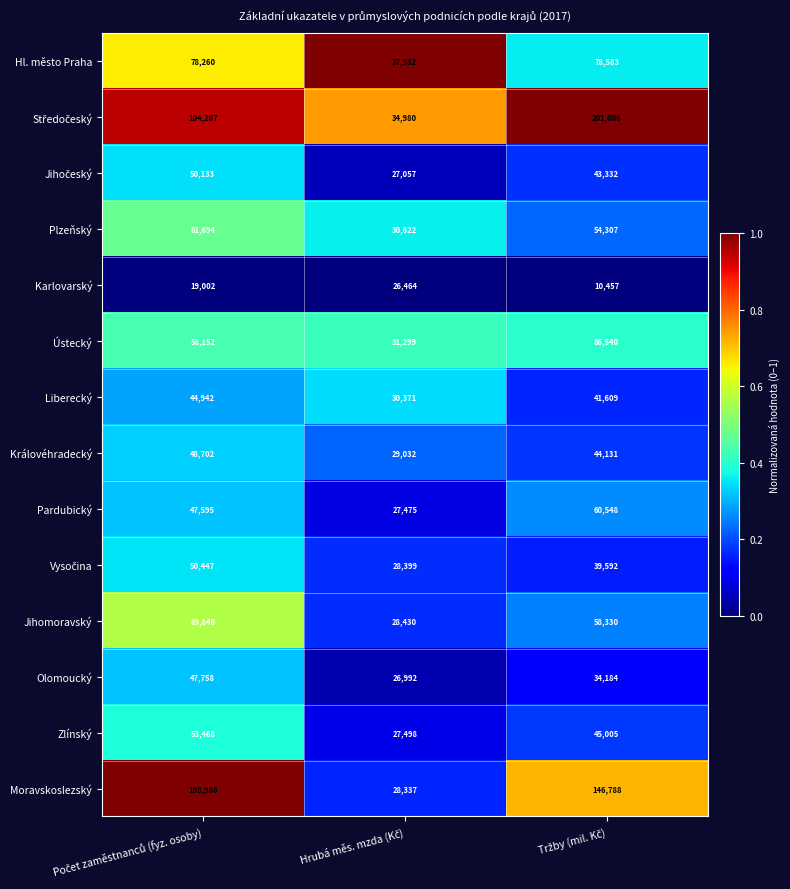

Count the Pardubický values in the range 27475 to 60548.

3